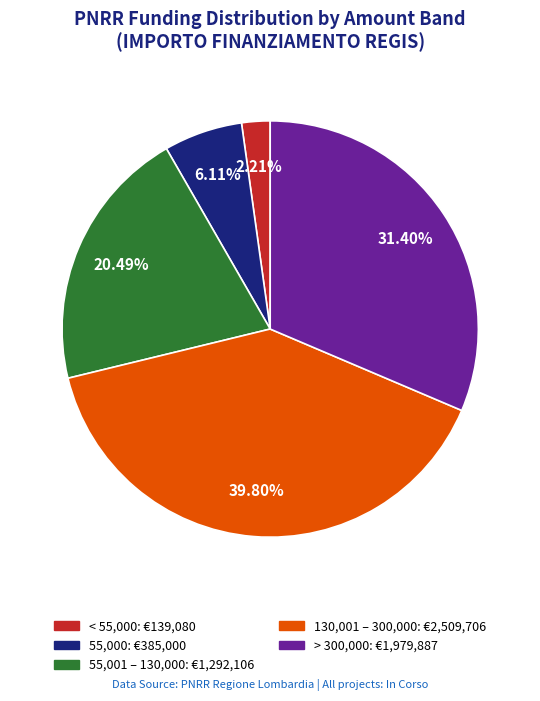

Does any single category account for the majority?

No